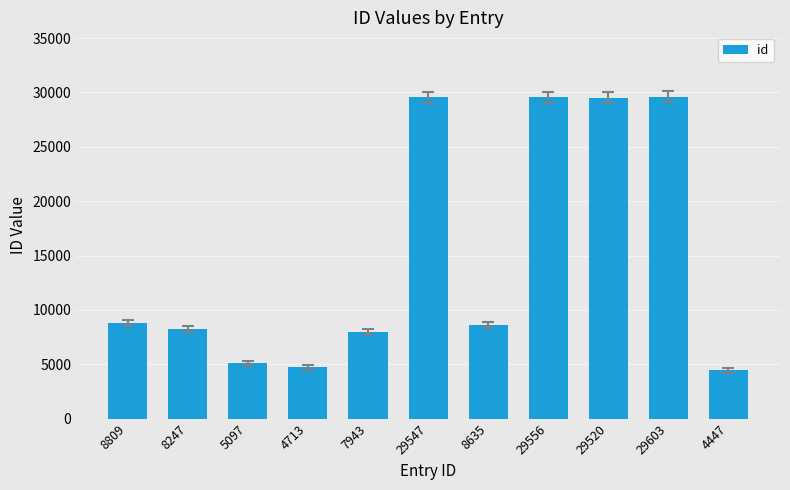

What is the difference between the values at 8635 and 8247?

388